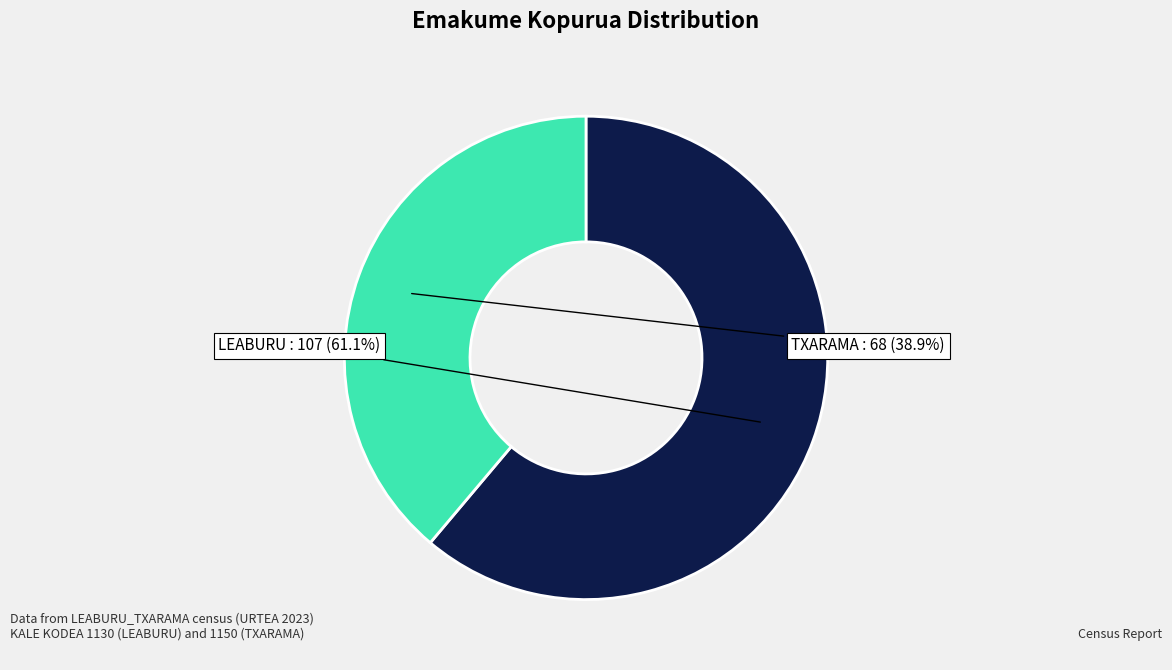

What is the smallest slice in the pie chart?

TXARAMA